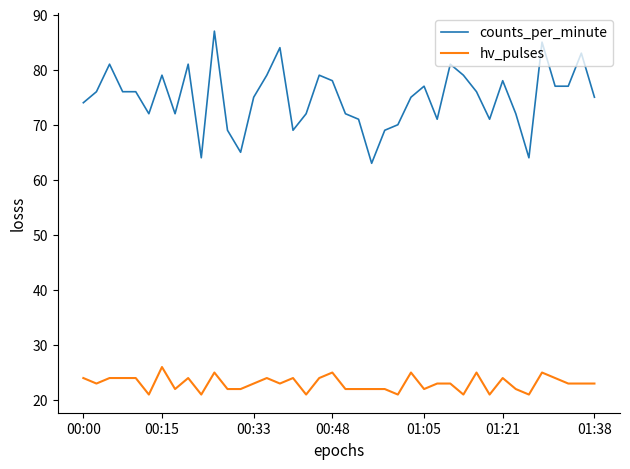

Which series has the widest spread of values?

counts_per_minute